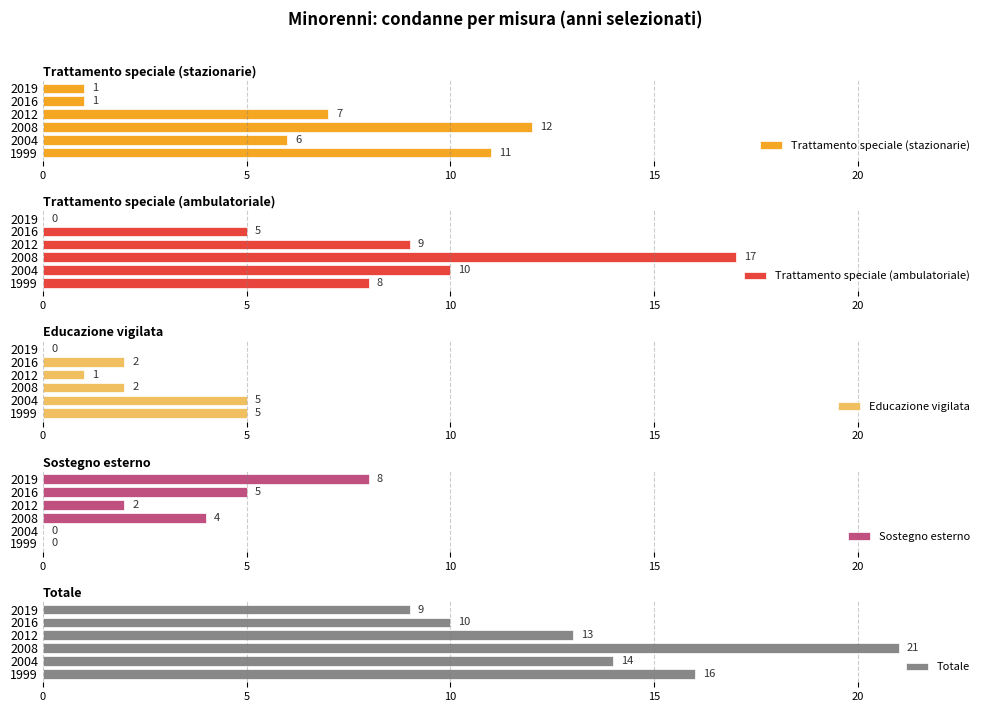

Which category has the highest value in the Trattamento speciale (stazionarie) series?

2008